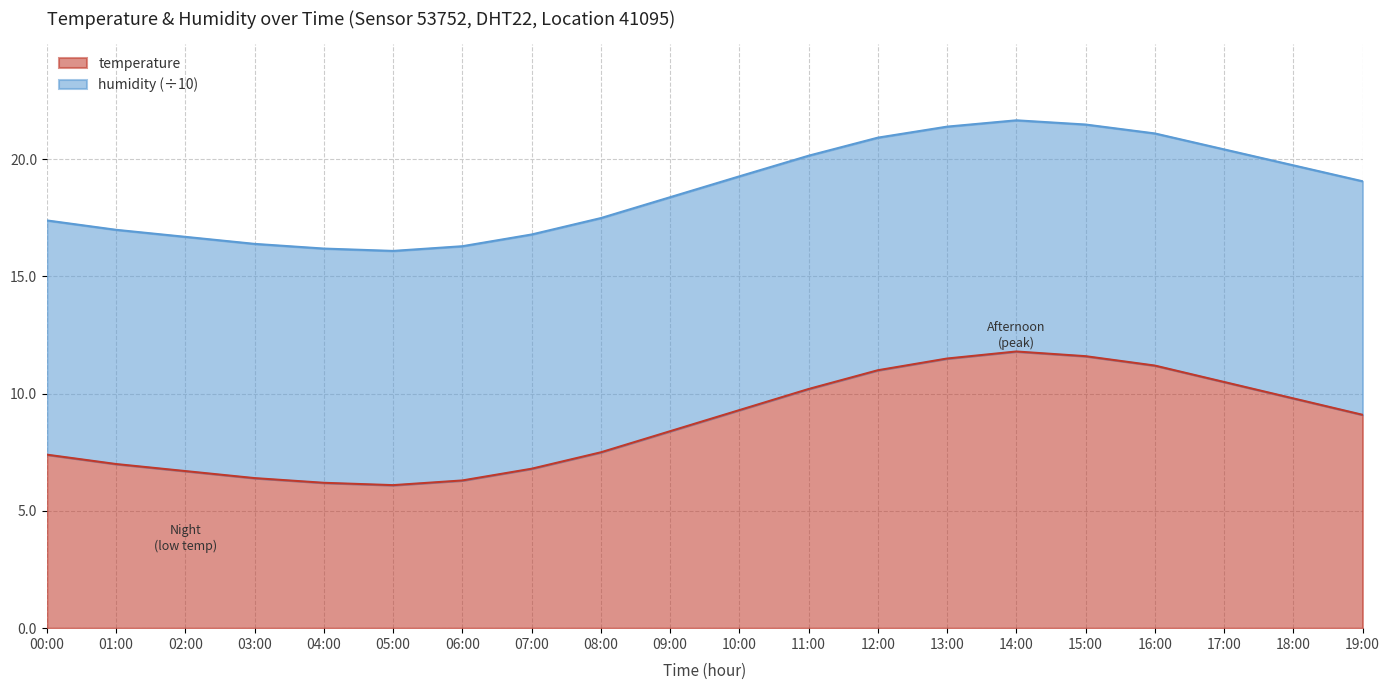

Rank the categories by value from lowest to highest.

05:00, 04:00, 06:00, 03:00, 02:00, 07:00, 01:00, 00:00, 08:00, 09:00, 19:00, 10:00, 18:00, 11:00, 17:00, 12:00, 16:00, 13:00, 15:00, 14:00